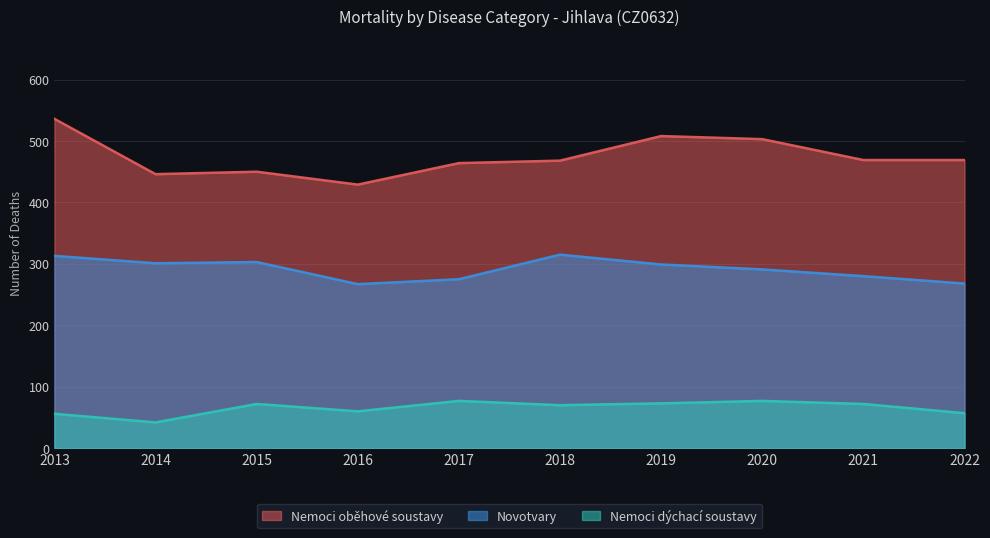

What are all the series names shown in the legend?

Nemoci oběhové soustavy, Novotvary, Nemoci dýchací soustavy